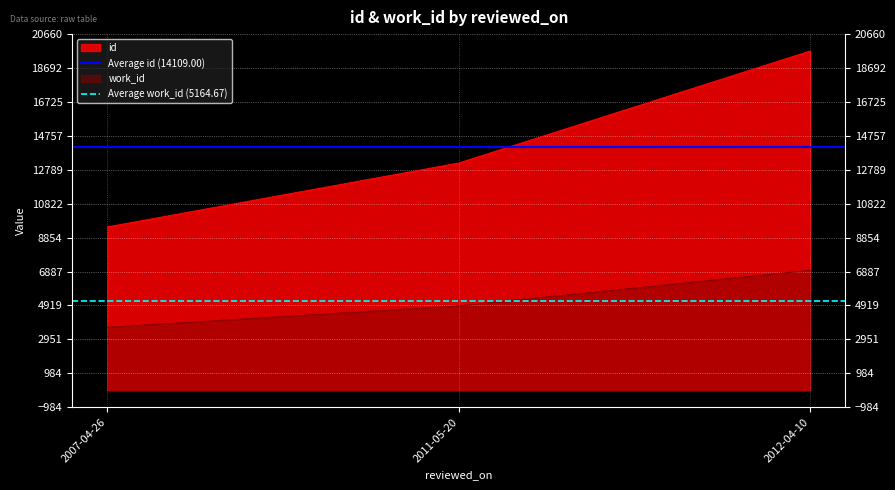

What is the label of the 1st point from the right?

2011-05-20